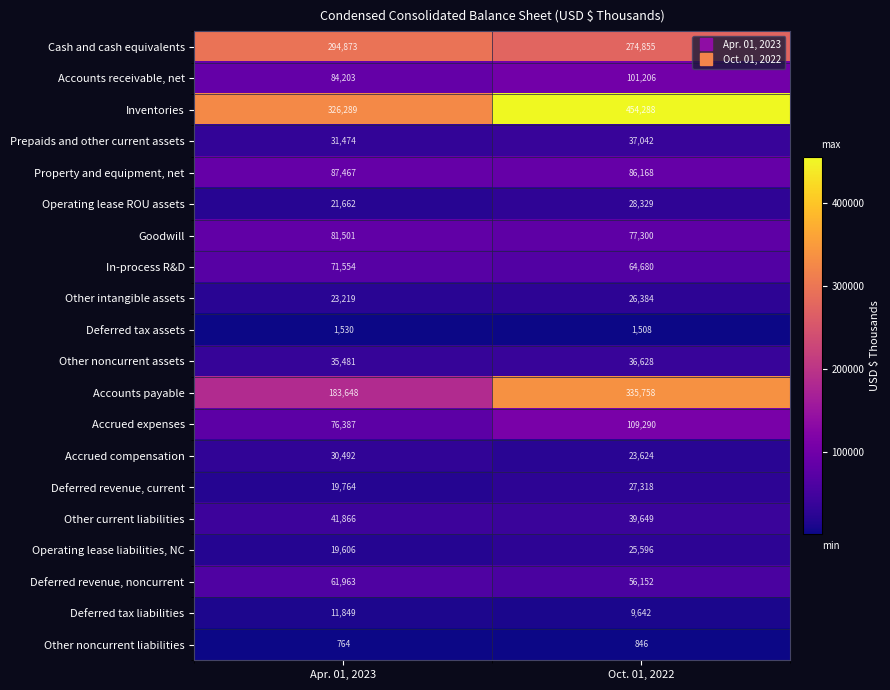

How many data points does each series have?

2